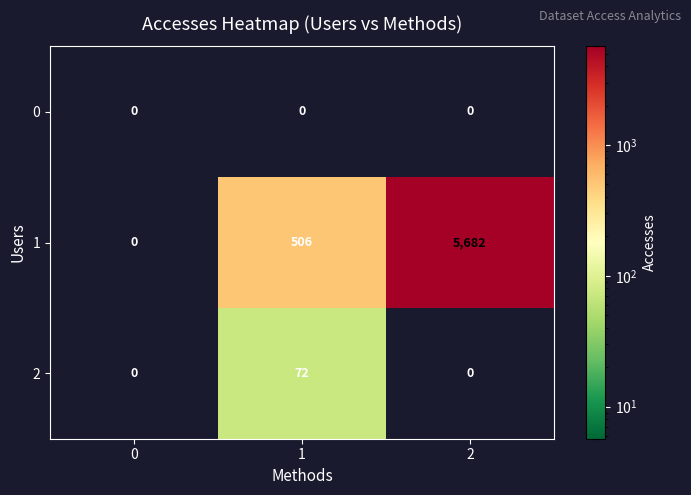

Reading right to left, transcribe all the data shown in this chart.

0: 0	0	0
1: 5682	506	0
2: 0	72	0